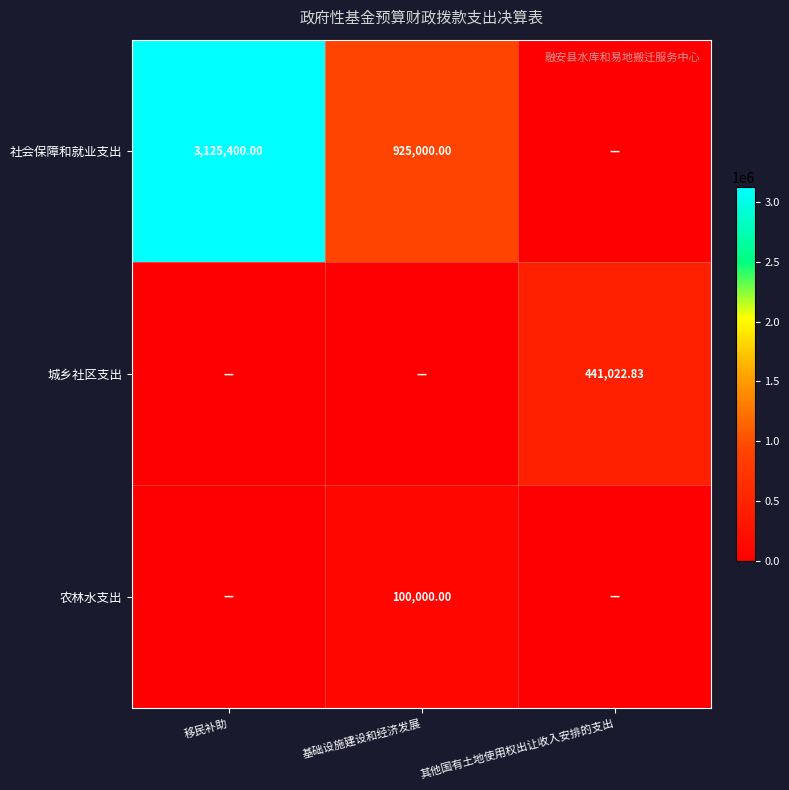

What is the greatest value displayed?

3125400.0